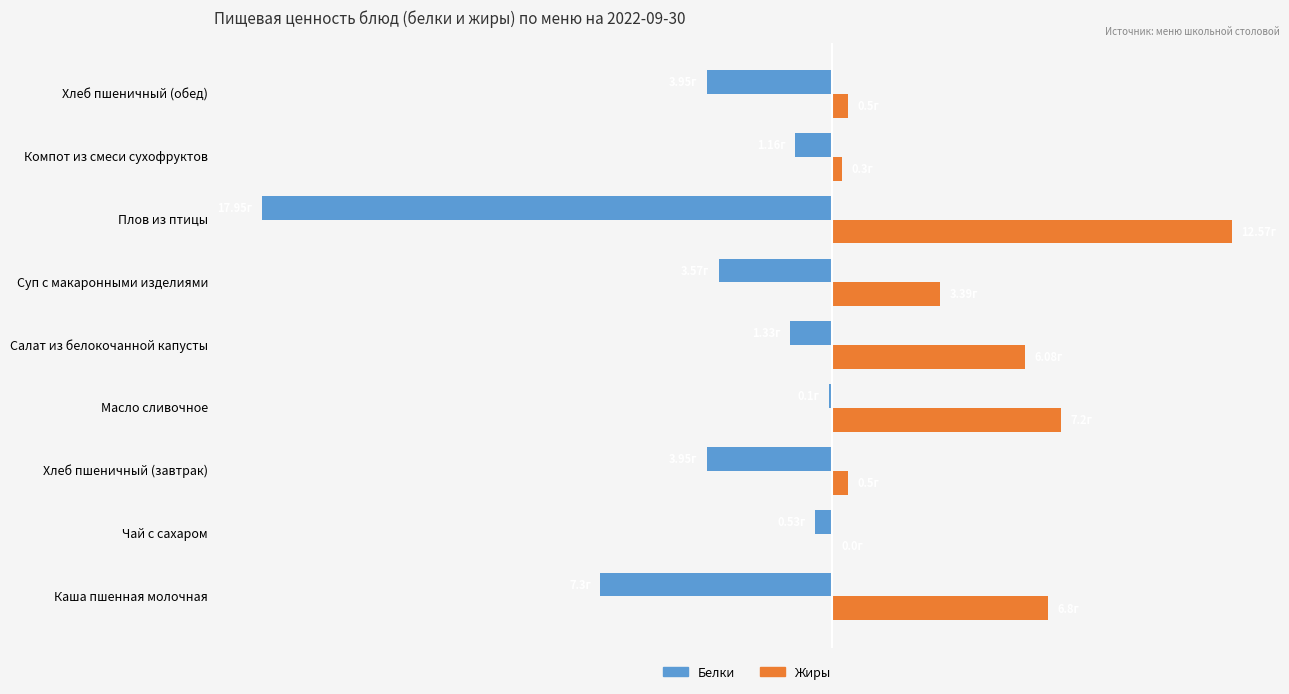

At which label is Белки closest to -9?

Каша пшенная молочная